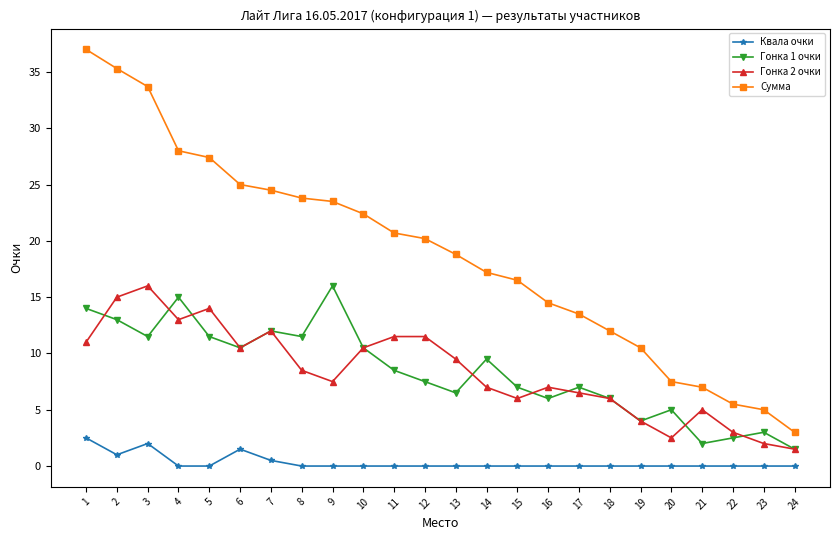

How many distinct data groups are displayed?

4